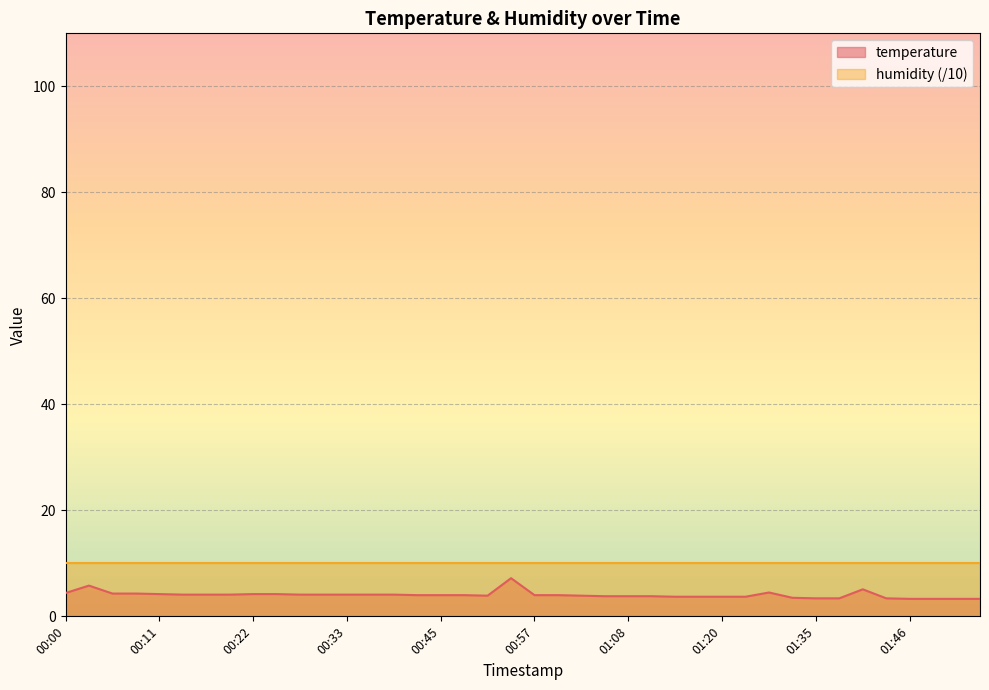

What is the change in value from 00:03 to 01:16?

-2.1